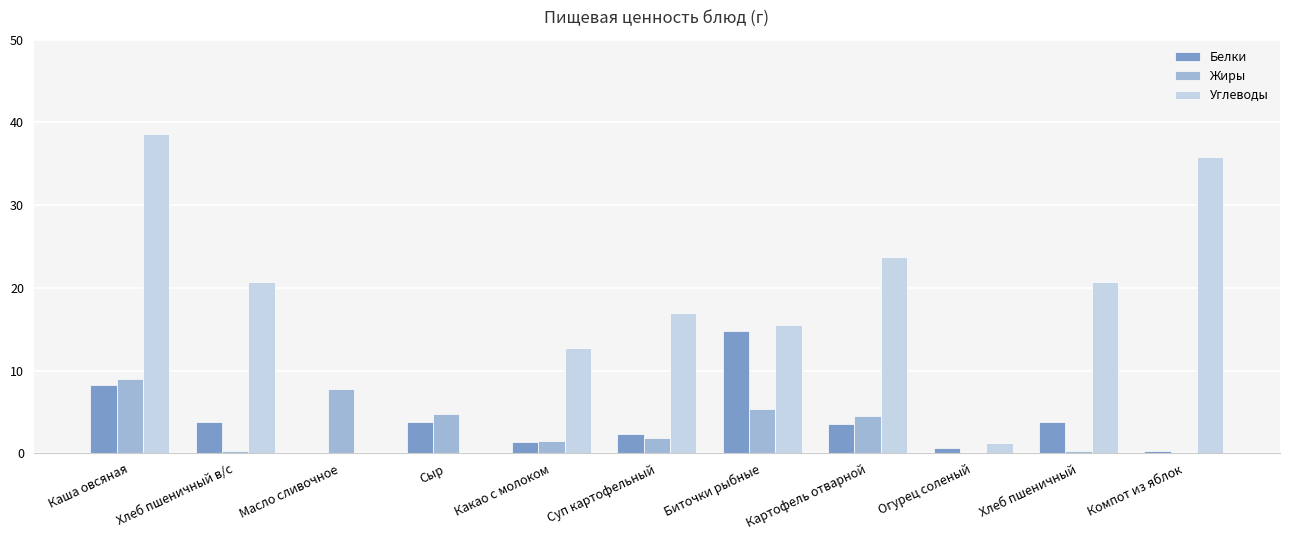

Which series changed the most between Сыр and Огурец соленый?

Жиры